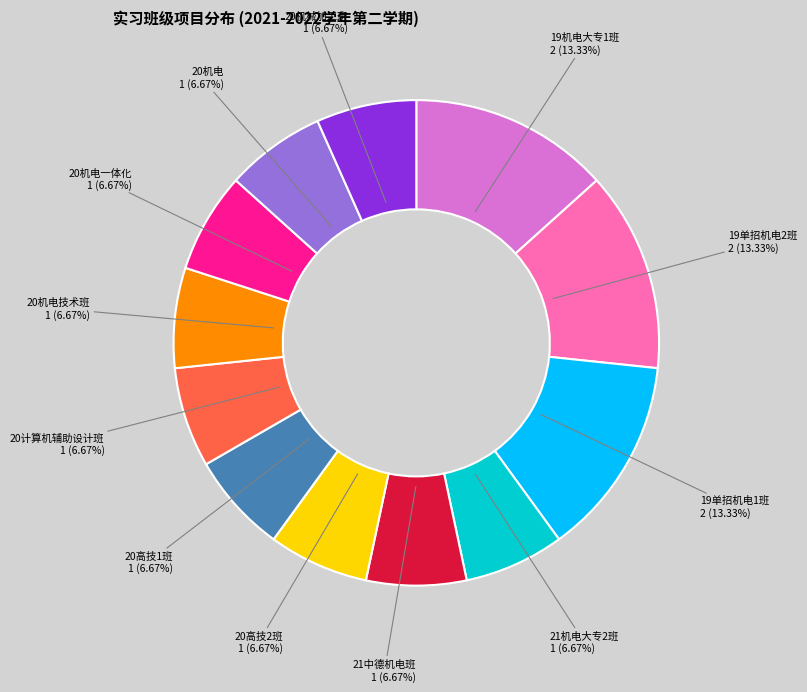

Is there a majority slice in this chart?

No